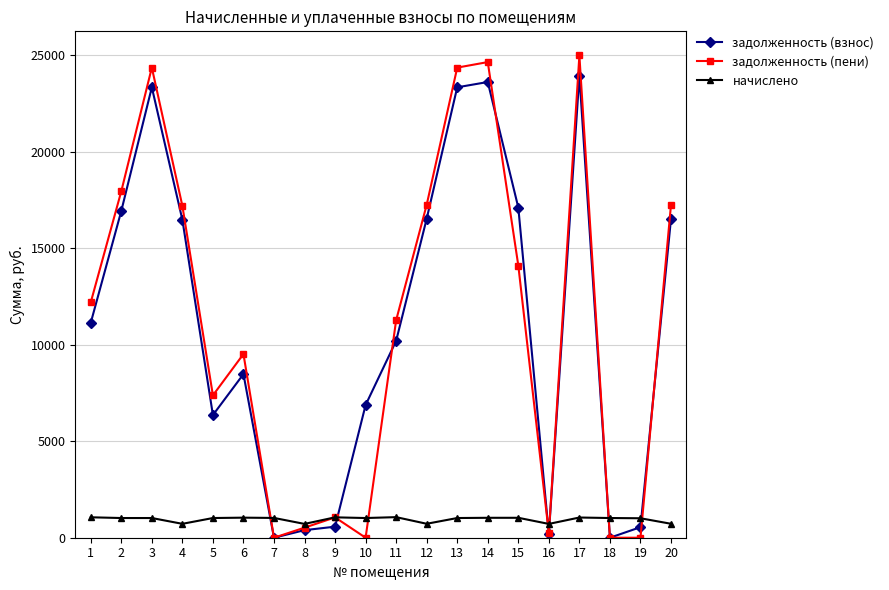

Which series ends up on top after the final intersection of начислено and задолженность (пени)?

задолженность (пени)